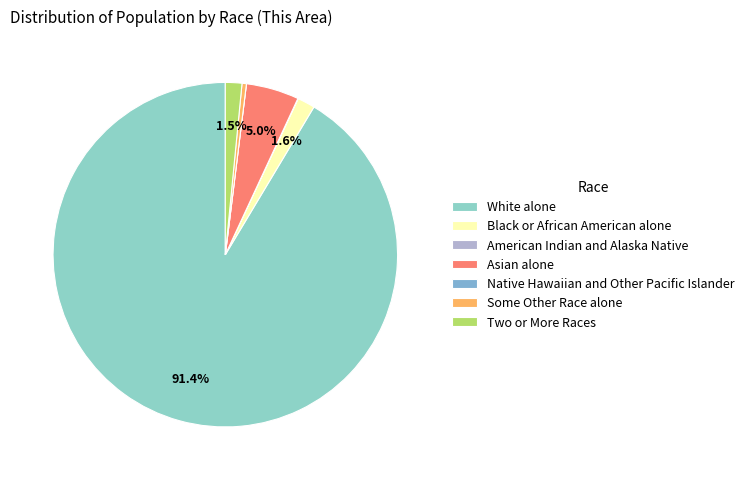

Rank the categories by value from lowest to highest.

Native Hawaiian and Other Pacific Islander, American Indian and Alaska Native, Some Other Race alone, Two or More Races, Black or African American alone, Asian alone, White alone